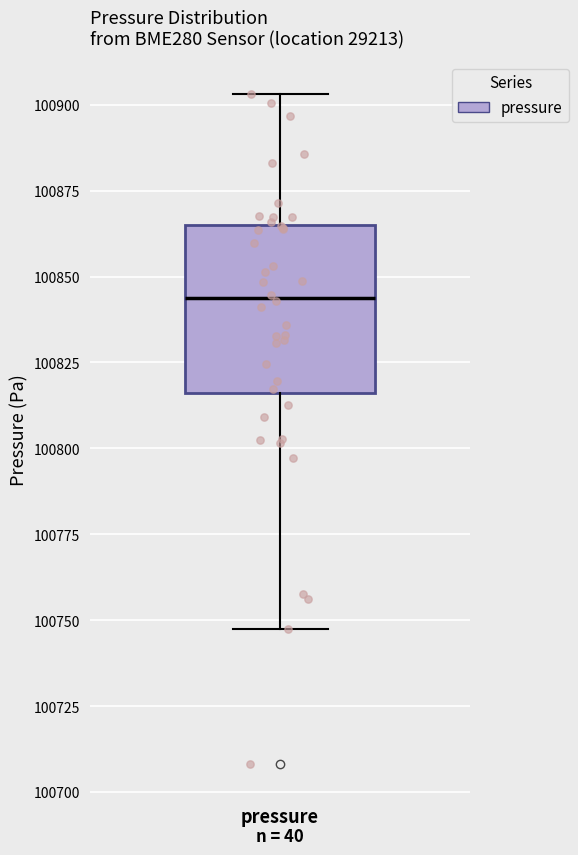

Transcribe this box plot: give where the median line is, the range the box spans, and where the two whiskers end, as read against the y-axis. The values are not printed on the chart, so give them approximately, as read against the axis.

median 100845, box 100815 to 100865, whiskers 100750 to 100905